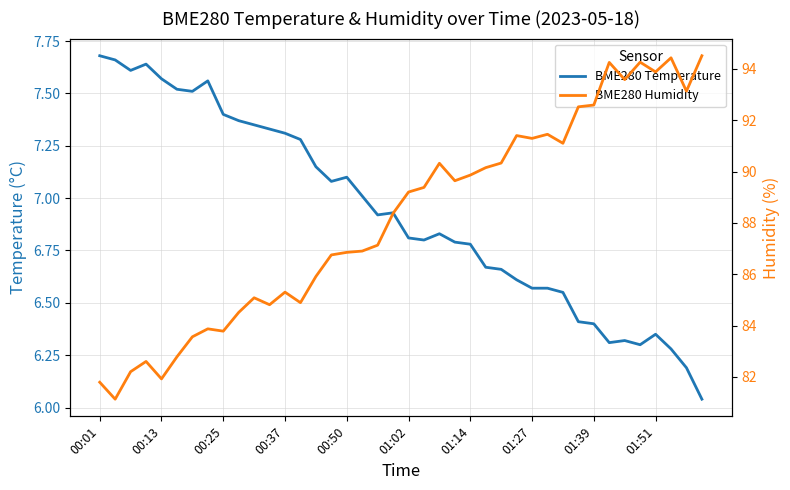

What are all the series names shown in the legend?

BME280 Temperature, BME280 Humidity